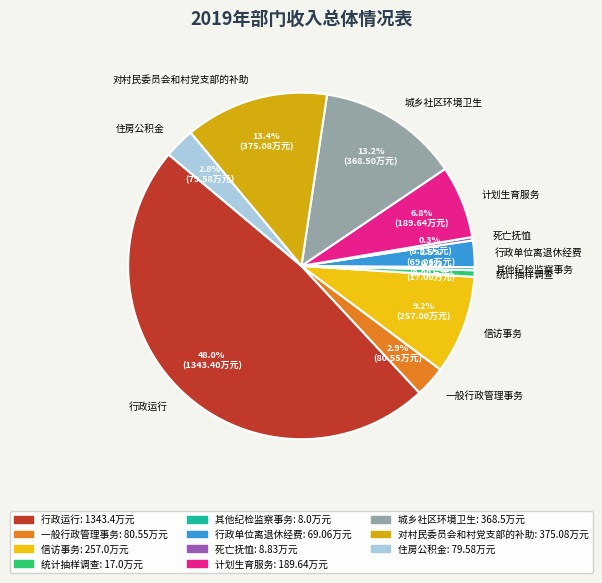

Approximately how many times larger is the value at 城乡社区环境卫生 compared to 一般行政管理事务?

4.6